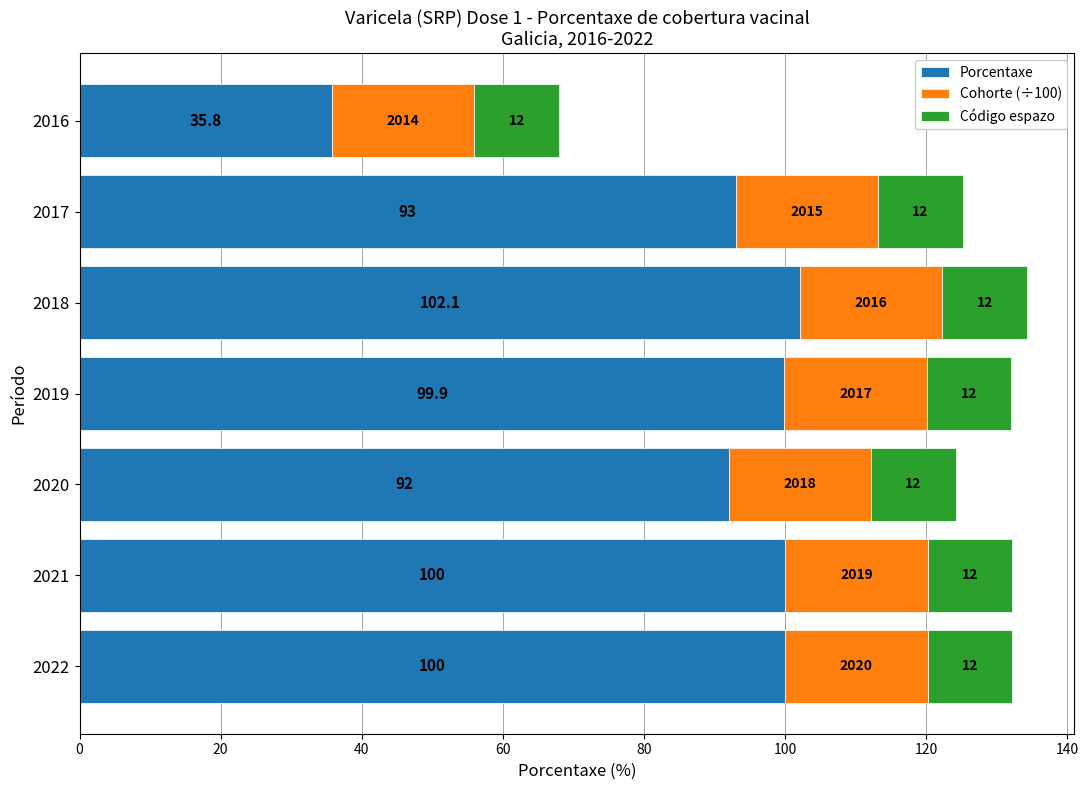

At which label does Porcentaxe reach its peak?

2018